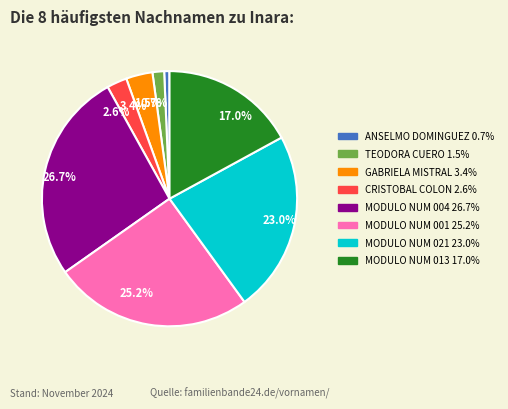

What is the ratio of the value at MODULO NUM 013 to the value at MODULO NUM 001?

0.7